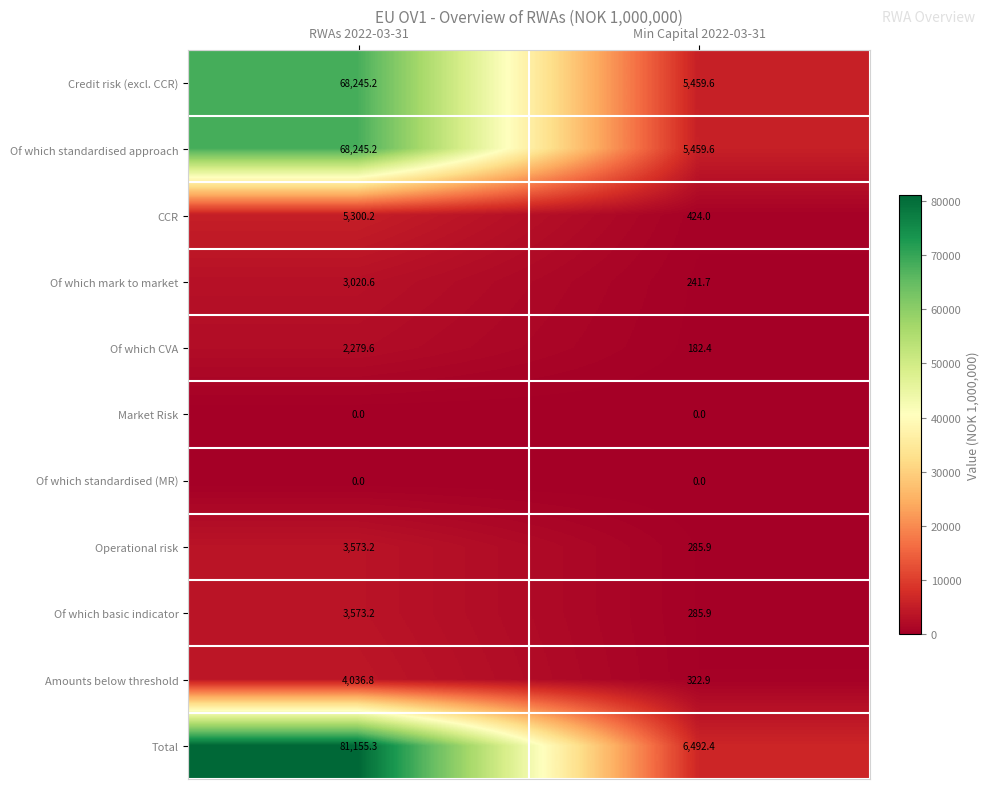

Which series has the largest range (max minus min)?

Total